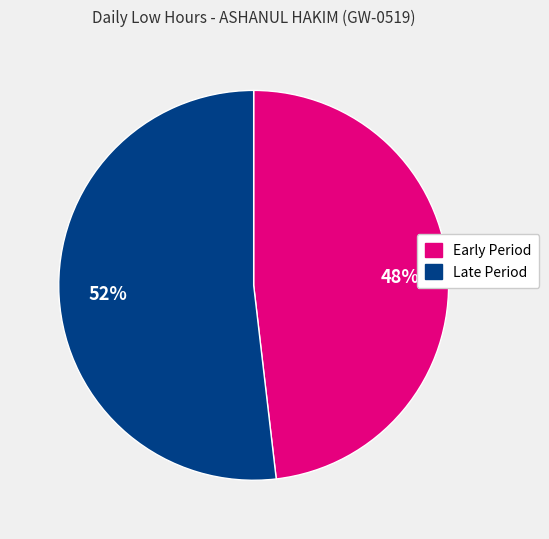

Is there any slice that represents more than half of the pie?

Yes